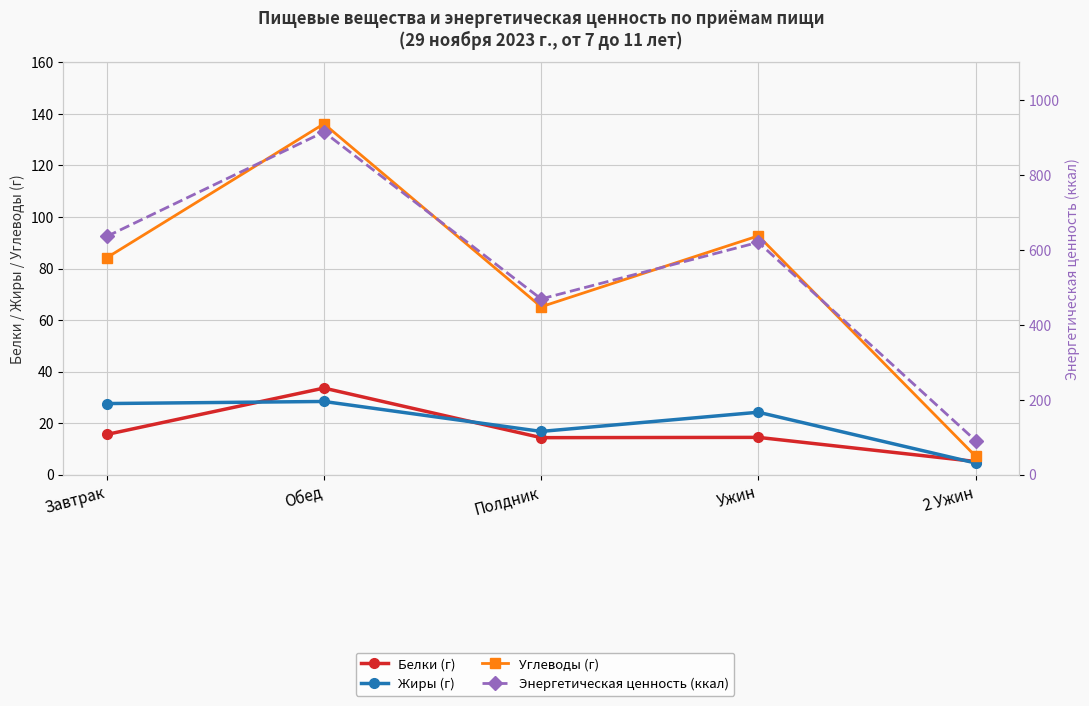

Reading right to left, what are all the values shown in this chart?

Белки (г): 2 Ужин=5.1	Ужин=14.4	Полдник=14.3	Обед=33.6	Завтрак=15.6
Жиры (г): 2 Ужин=4.5	Ужин=24.2	Полдник=16.8	Обед=28.4	Завтрак=27.6
Углеводы (г): 2 Ужин=7.2	Ужин=92.7	Полдник=65.2	Обед=136.2	Завтрак=84.2
Энергетическая ценность (ккал): 2 Ужин=90.9	Ужин=620.0	Полдник=468.8	Обед=914.4	Завтрак=635.6